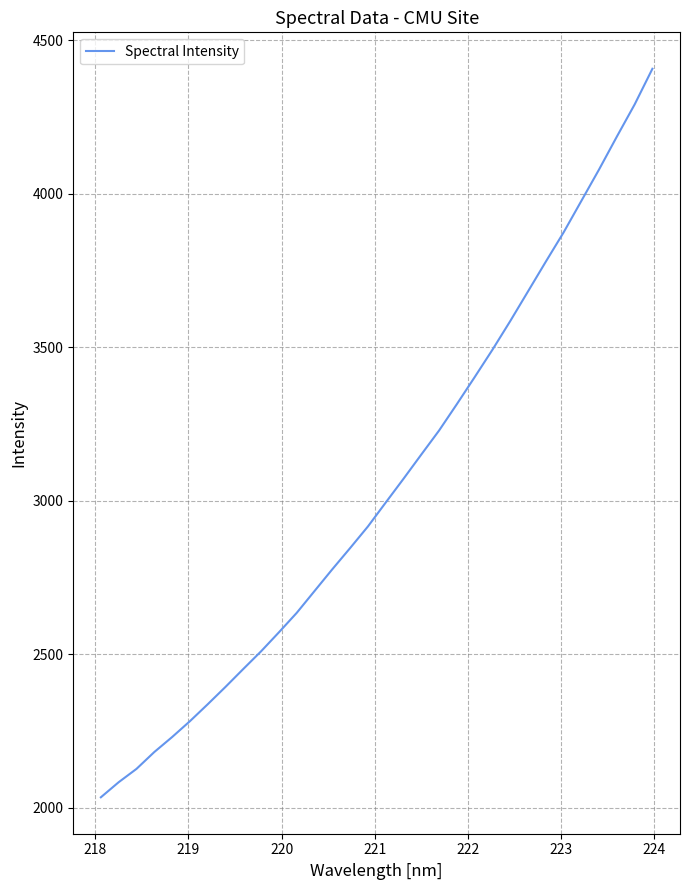

What is the smallest value displayed?

2033.4